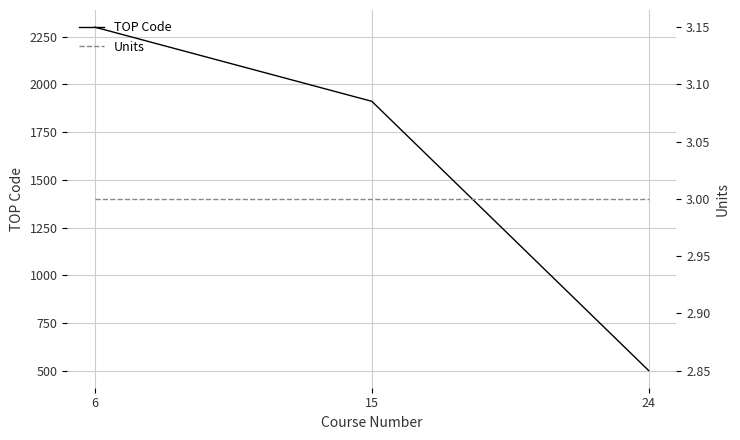

Is this an area chart (filled region under the line)?

No